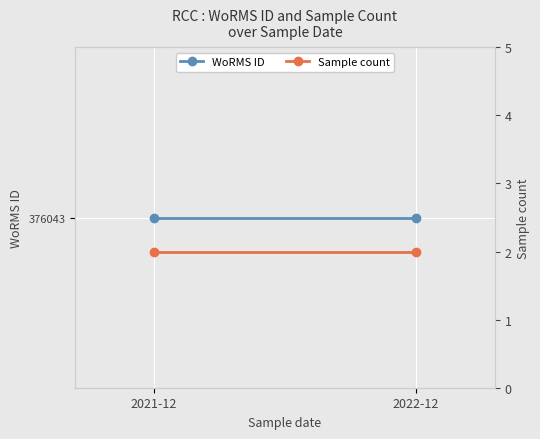

What position from the right is 2022-12?

1